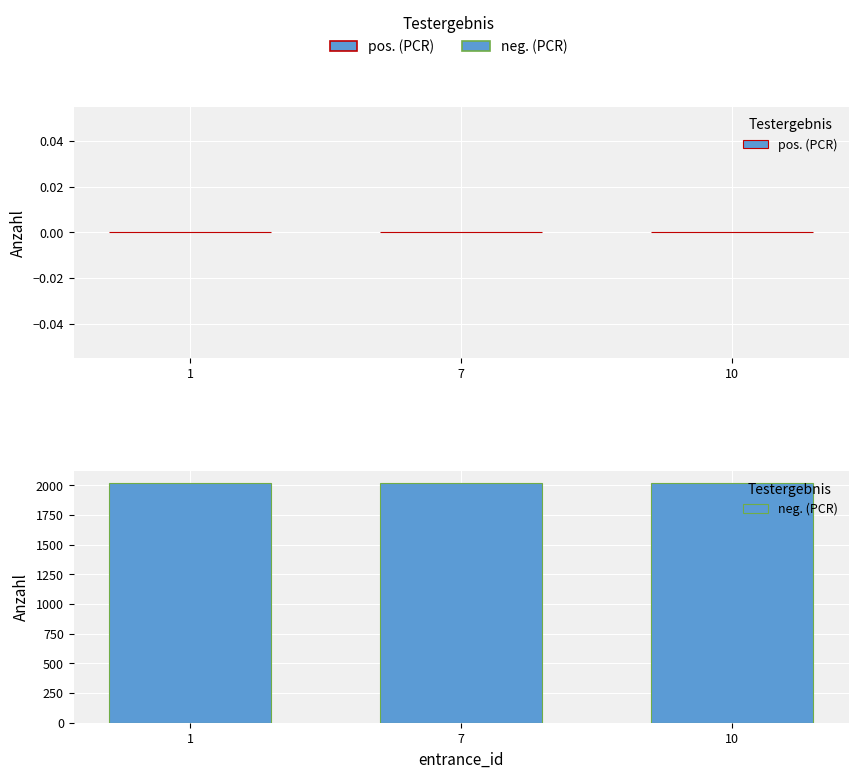

How many groups of bars are there?

3